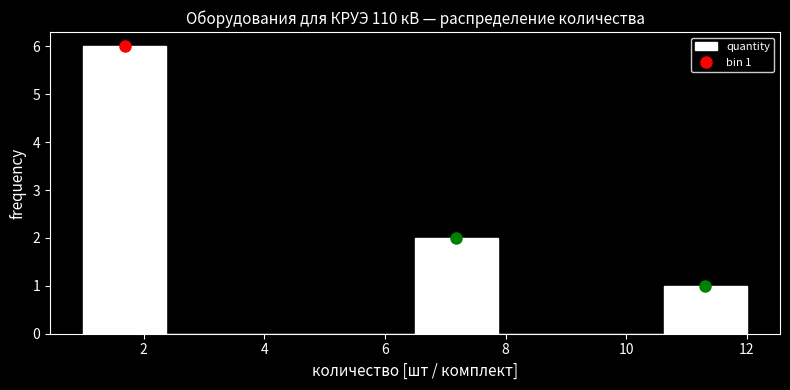

Which range on the x-axis has the tallest bar?

1.0 to 2.4